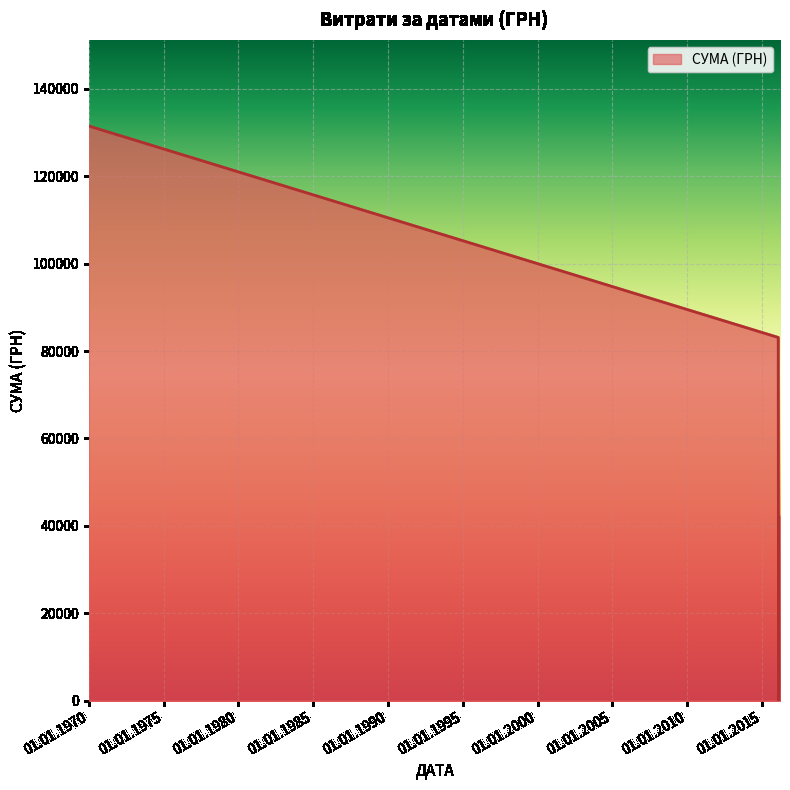

True or false: the data has more than 1 interior local peaks.

False